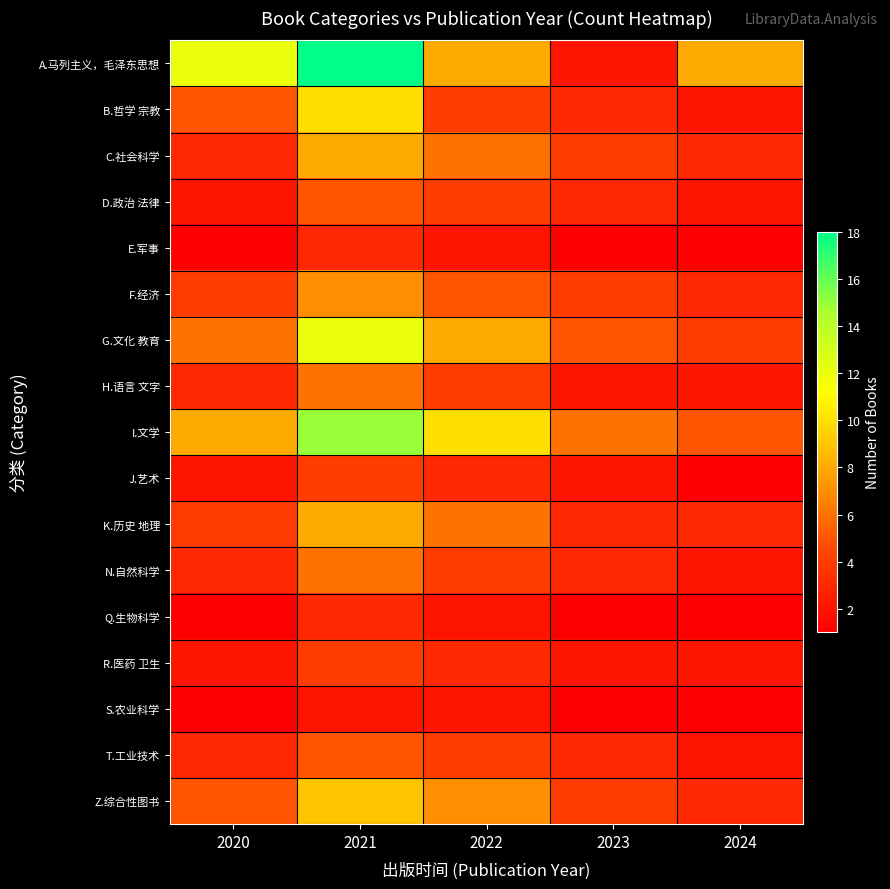

Which series has the largest total across all categories?

A.马列主义，毛泽东思想